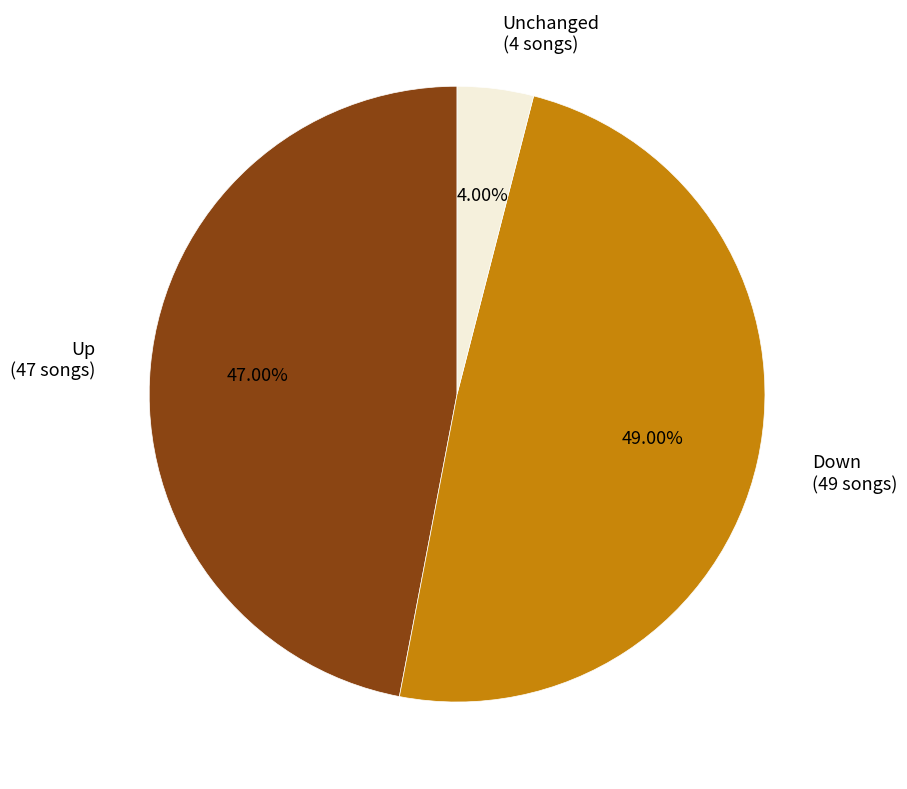

How many segments does this pie chart have?

3